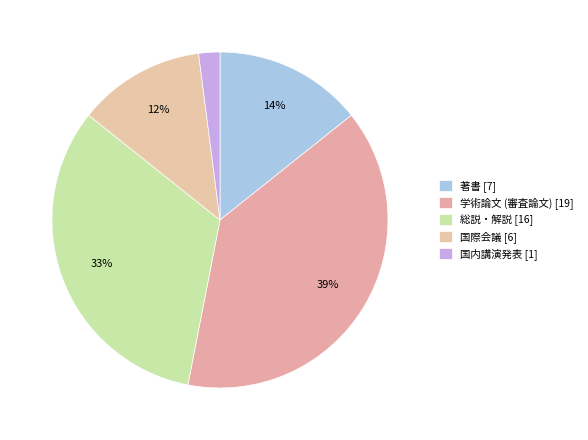

Does 国際会議 represent more than half of the total?

No